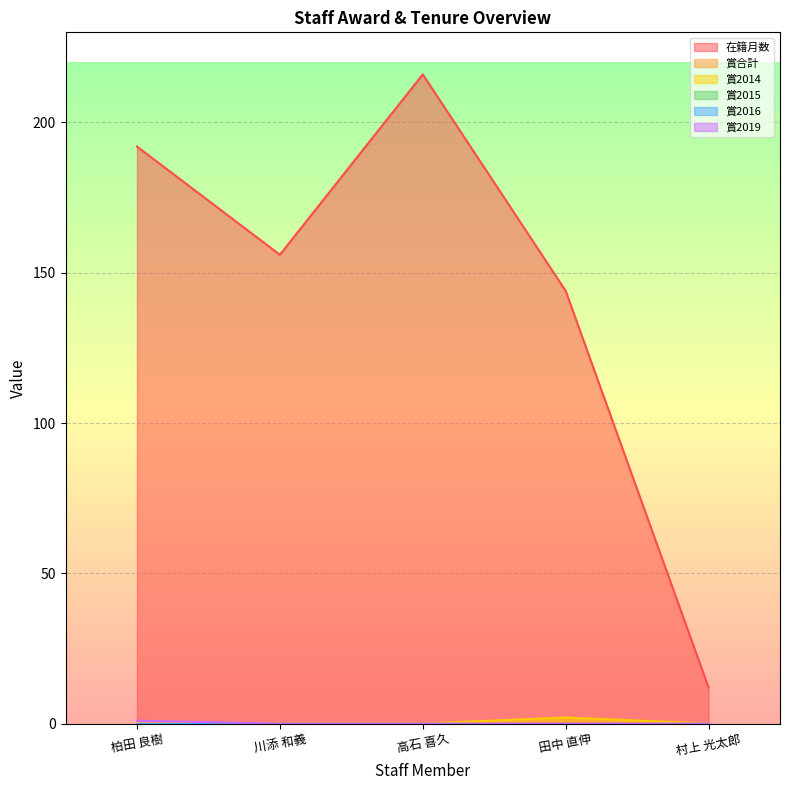

True or false: 賞2019 and 賞2014 intersect in this chart.

False